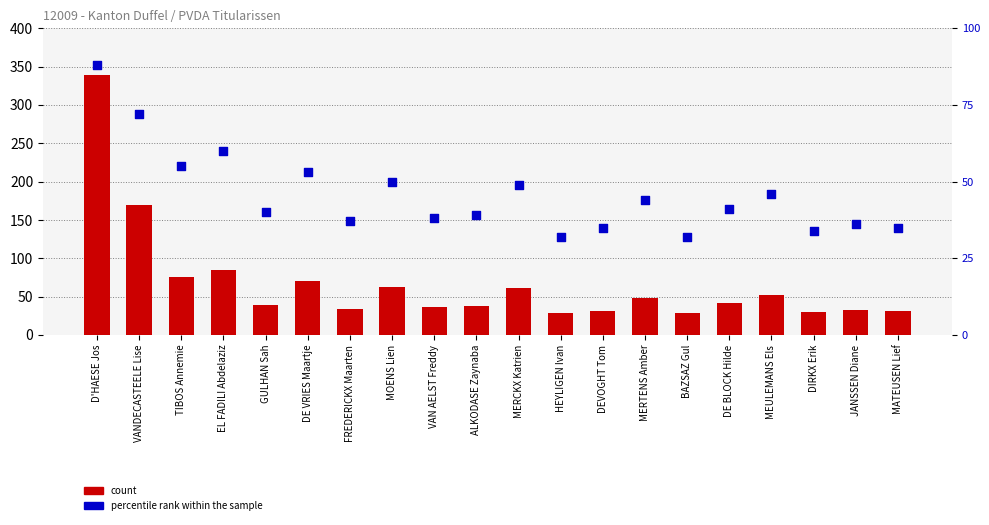

At which category is the sum across all series the highest?

D'HAESE Jos